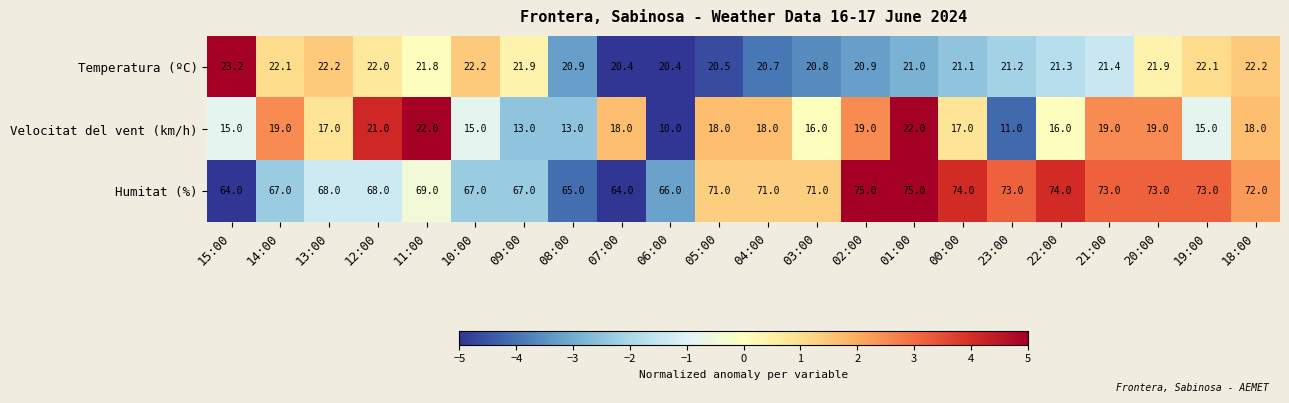

Where does the Velocitat del vent (km/h) series first go above 18?

14:00